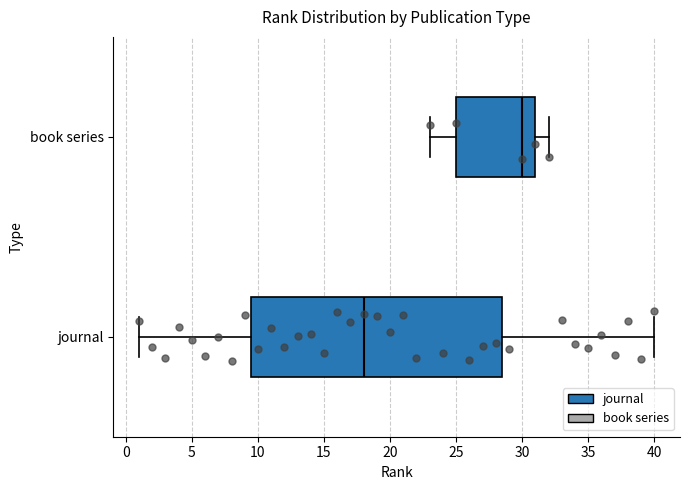

Which box is the widest, from its left edge to its right edge?

journal